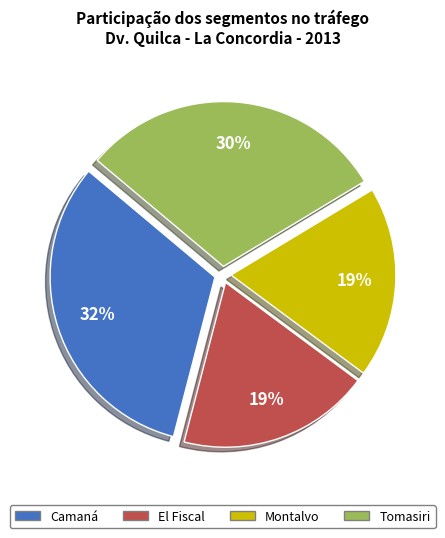

To the nearest percent, what is the average slice percentage?

25%